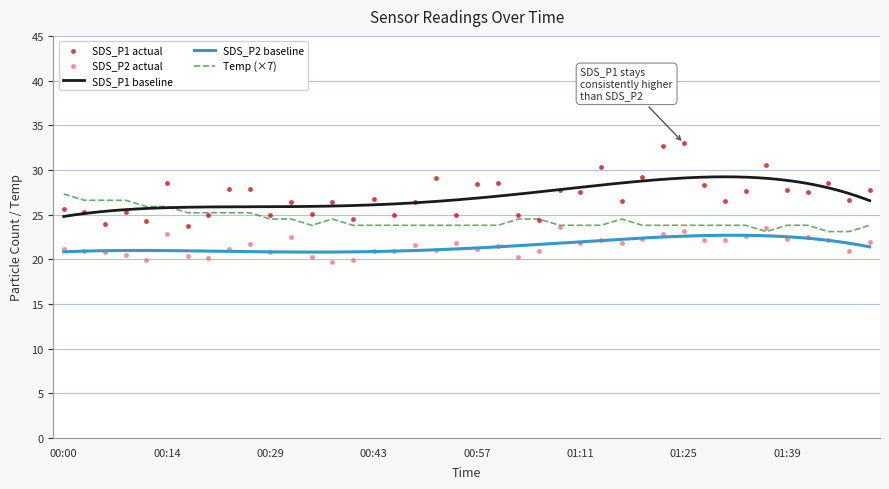

Which series reaches the minimum Y coordinate?

SDS_P2